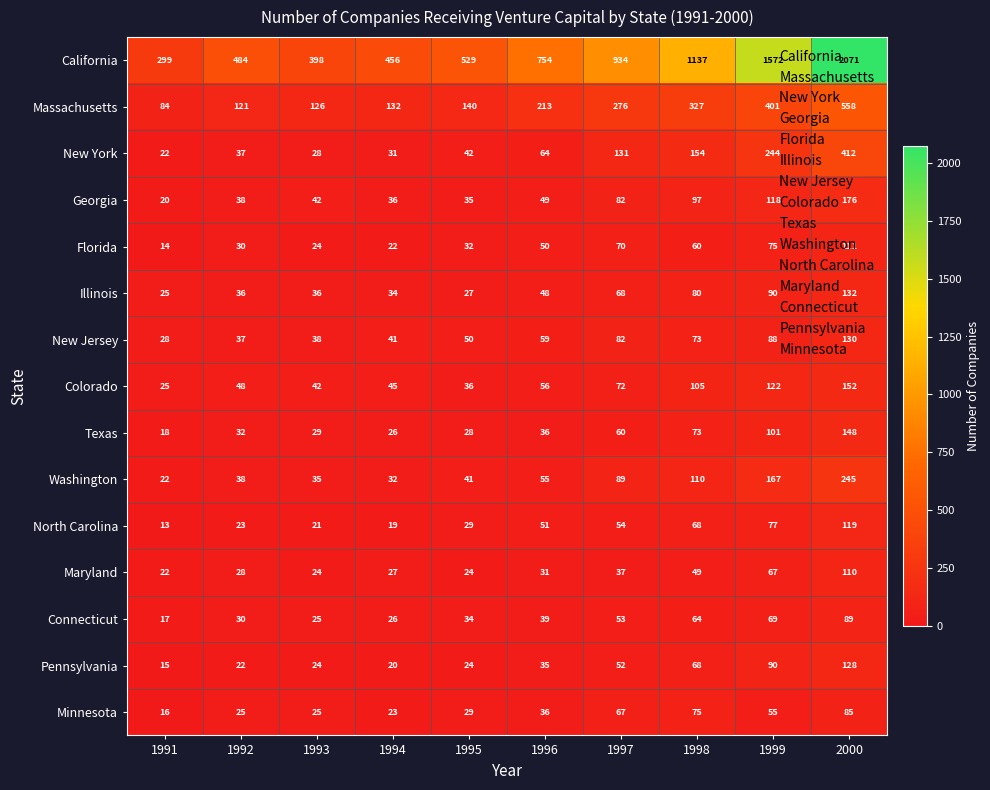

True or false: Massachusetts has a value of 77 at 1992.

False